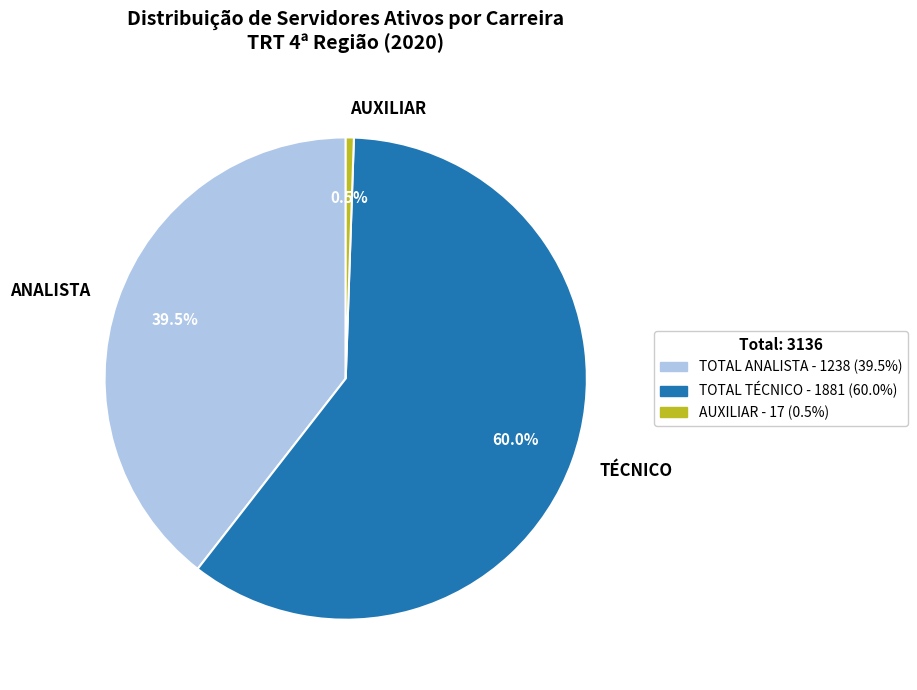

The AUXILIAR slice represents 11% of the pie. True or false?

False